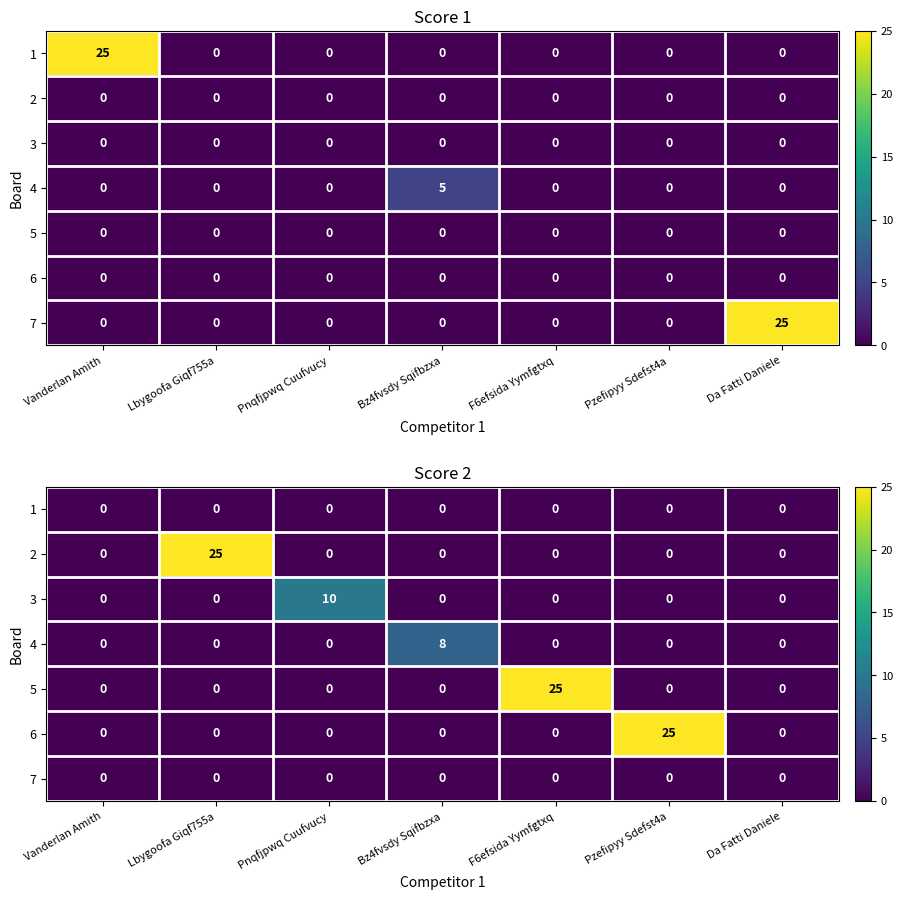

What value does the 6 series have at Pzefipyy Sdefst4a, to the nearest 5?

25